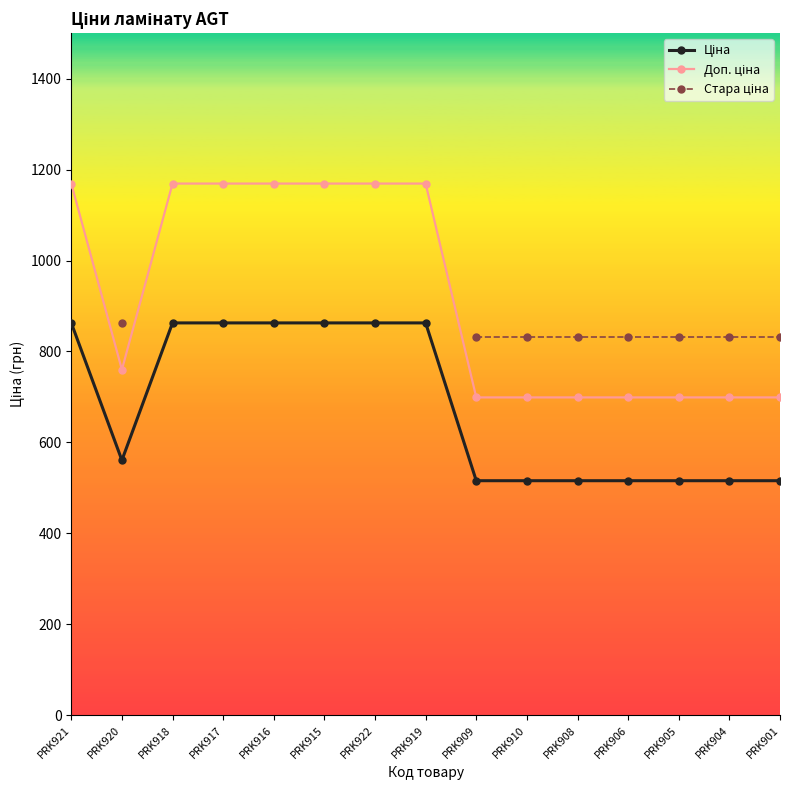

Is this an area chart (filled region under the line)?

No